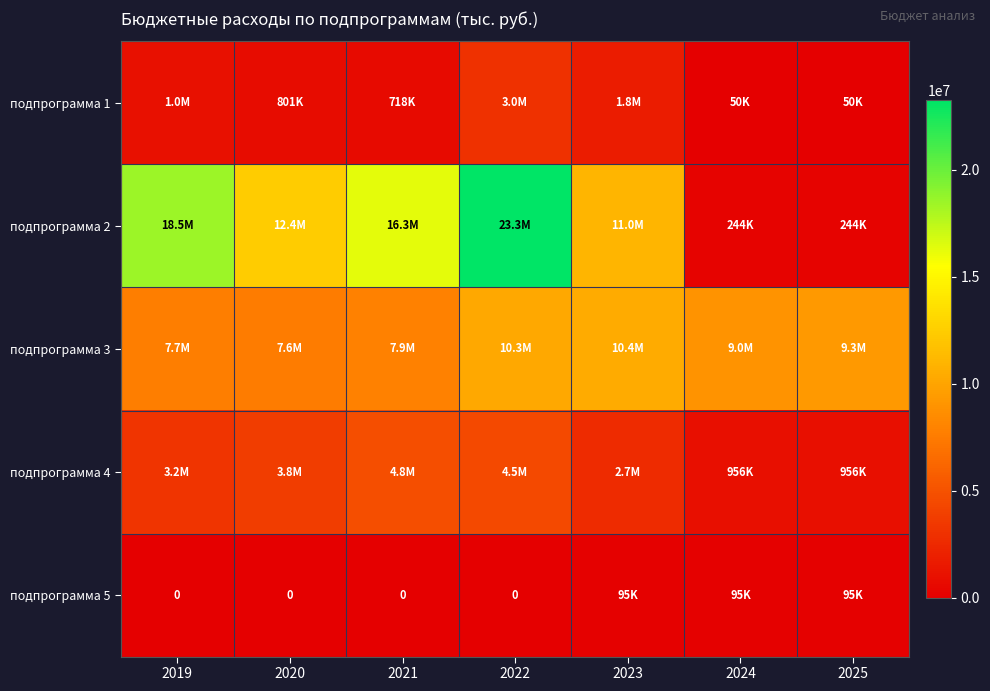

What is the total value across all series at 2024?

10306076.9